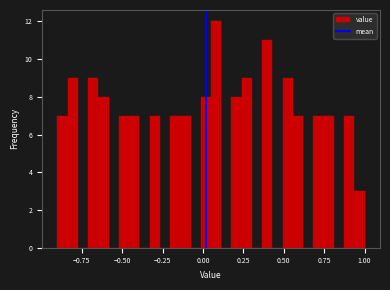

Read against the x-axis, roughly where is the centre of the tallest bar?

0.10